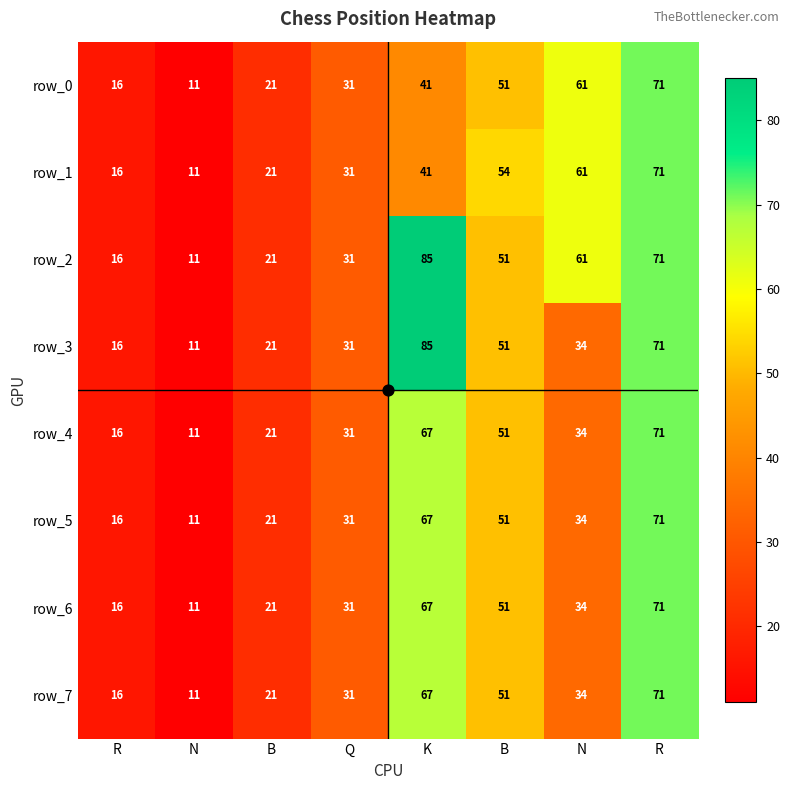

How many data points does each series have?

8